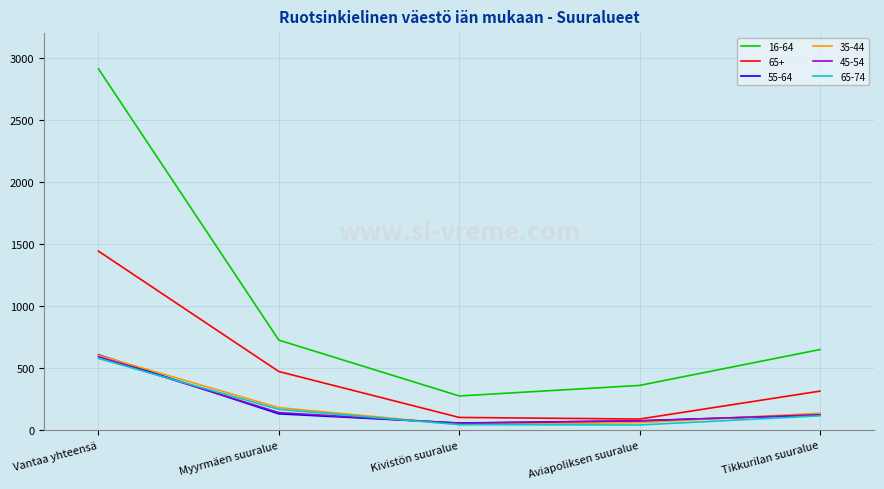

How many interior local valleys does the 45-54 series have?

1